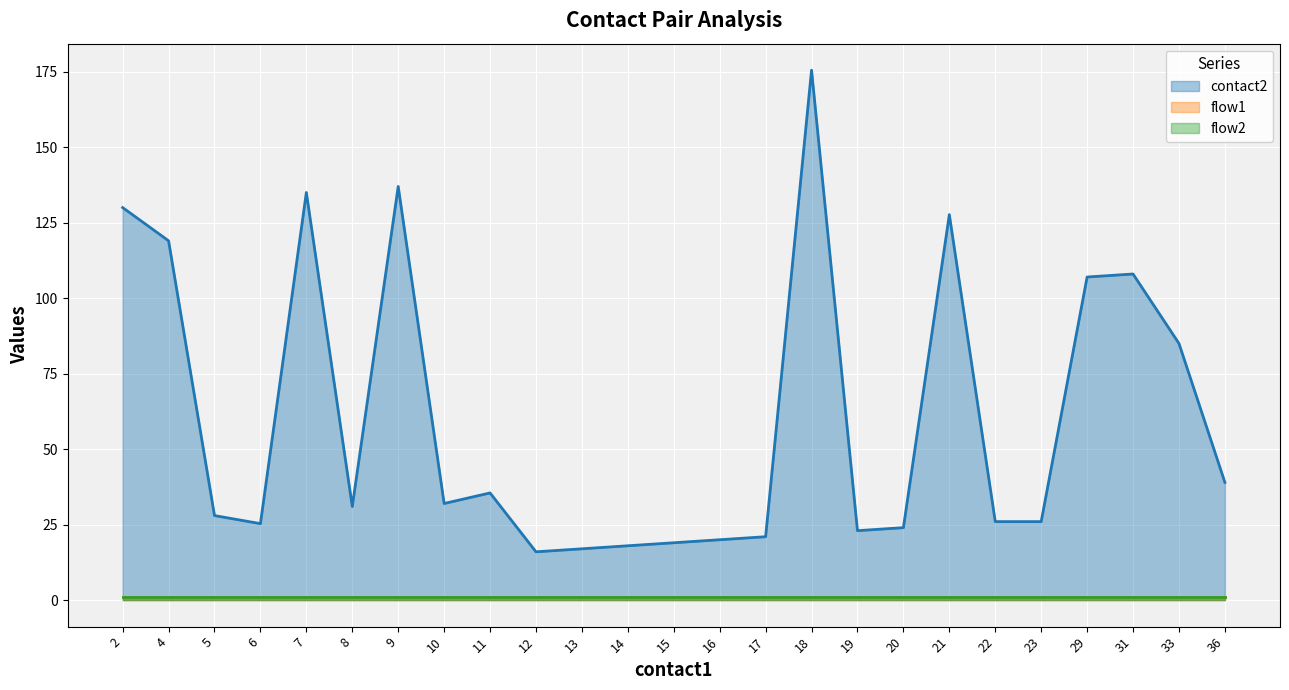

True or false: contact2 and flow2 intersect in this chart.

False